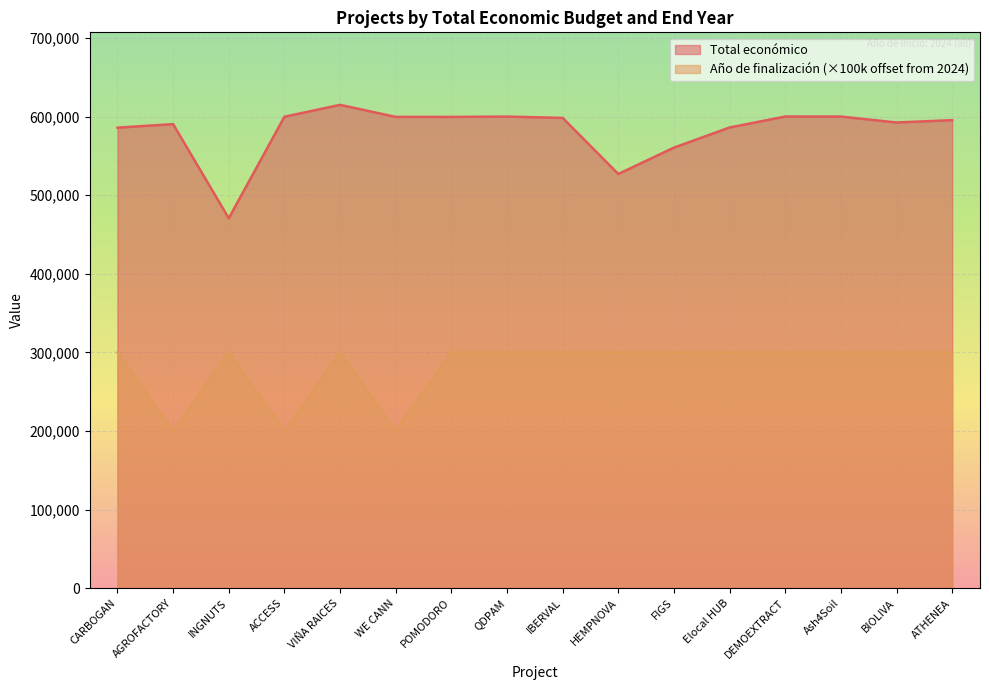

Reading right to left, list all the values displayed in this chart.

Total económico: 595436	592475	600000	600043	586120	560529	526962	598303	599986	599540	599584	614907	599779	470675	590382	585914
Año de finalización: 300000	300000	300000	300000	300000	300000	300000	300000	300000	300000	200000	300000	200000	300000	200000	300000